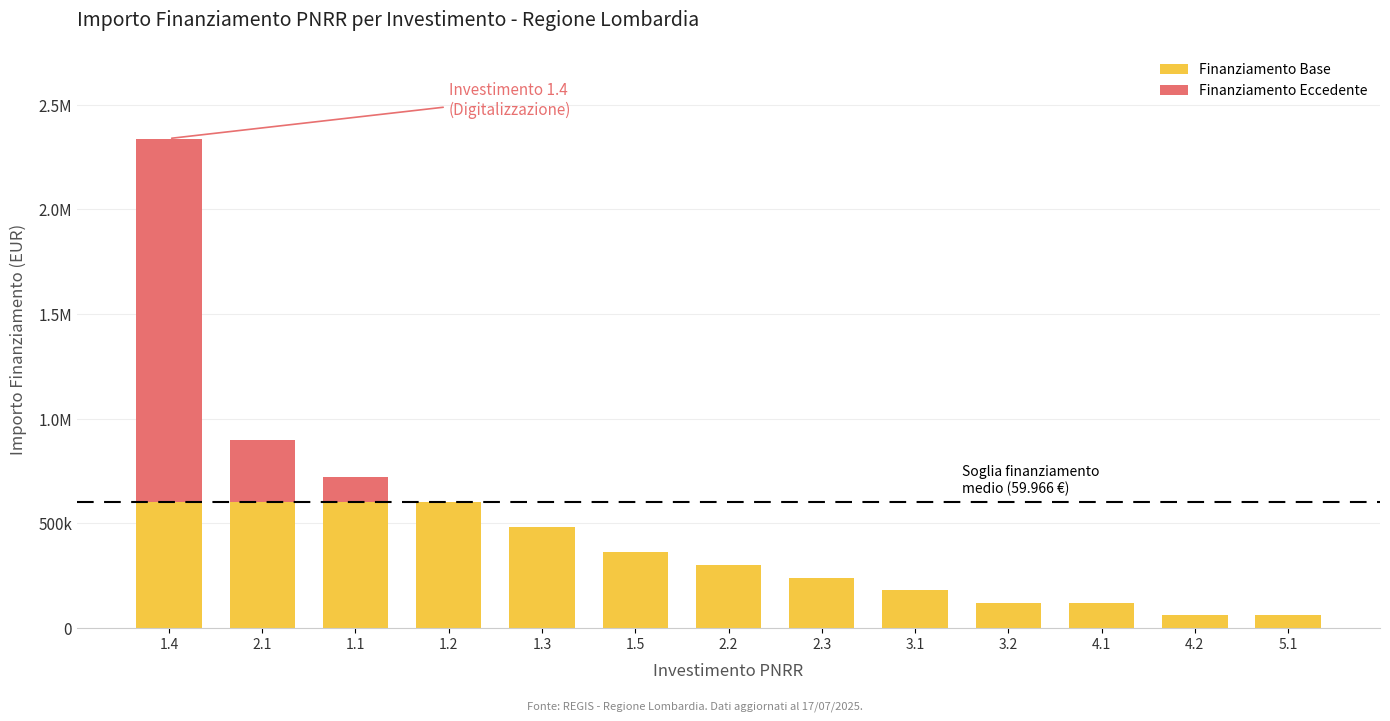

What are all the series names shown in the legend?

Finanziamento Base, Finanziamento Eccedente